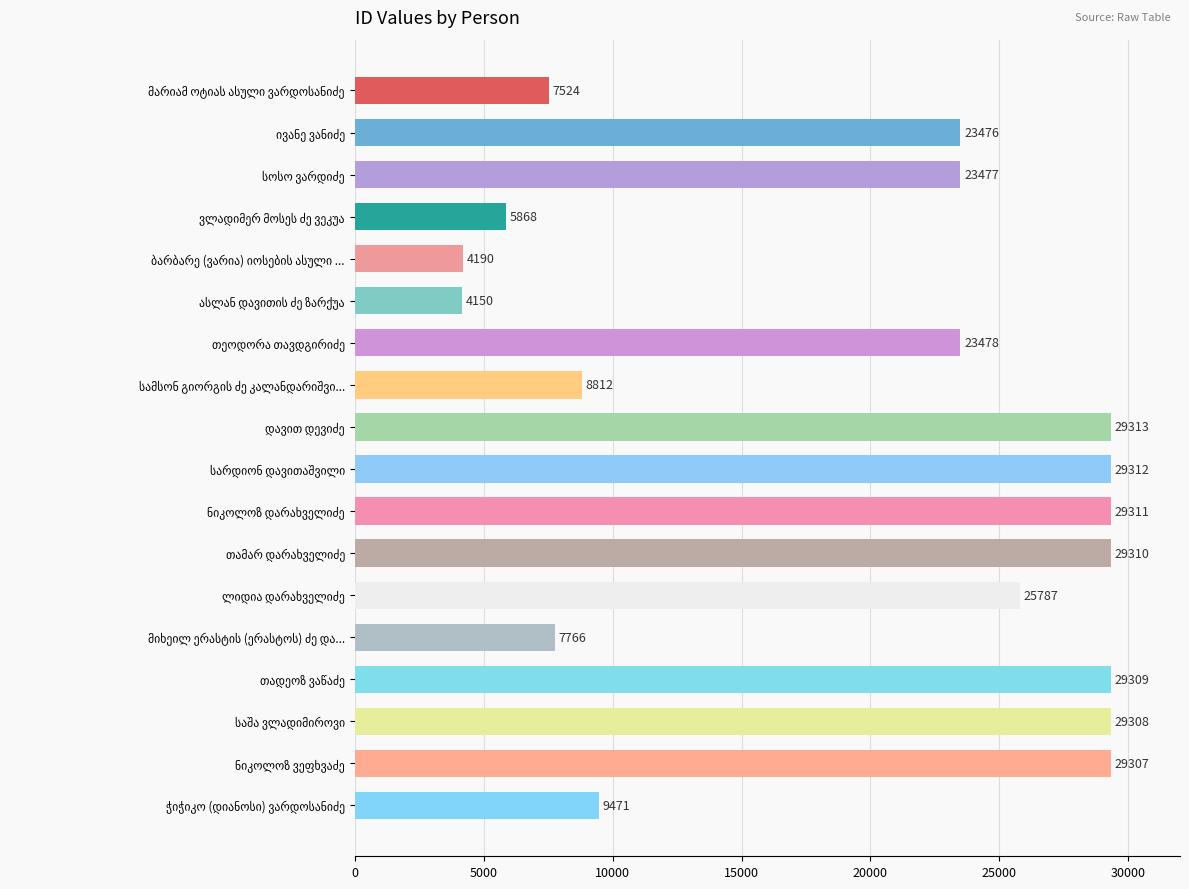

What is the value of the 16th bar from the top?

29308